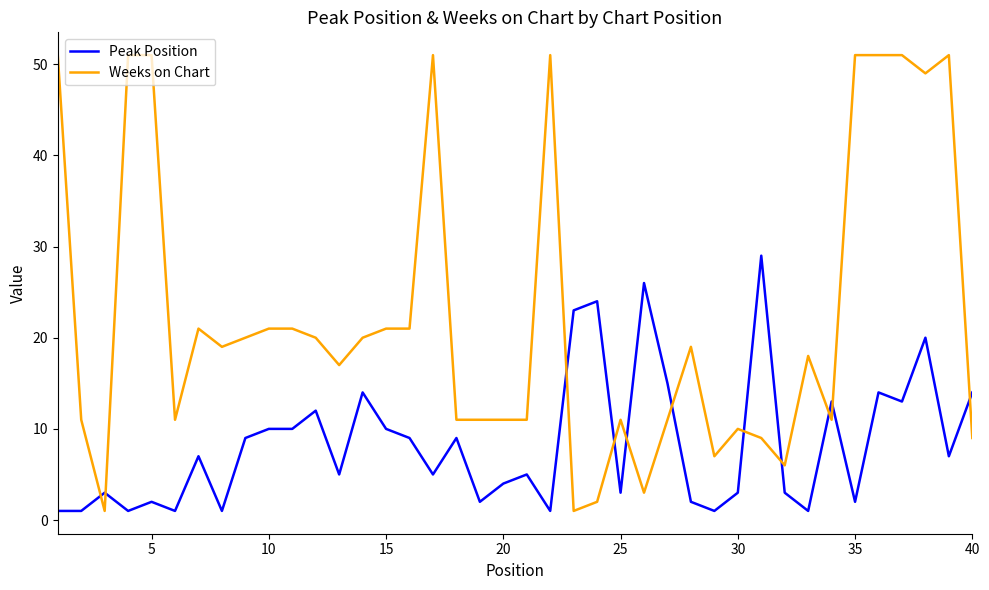

Which series has the largest range (max minus min)?

Weeks on Chart